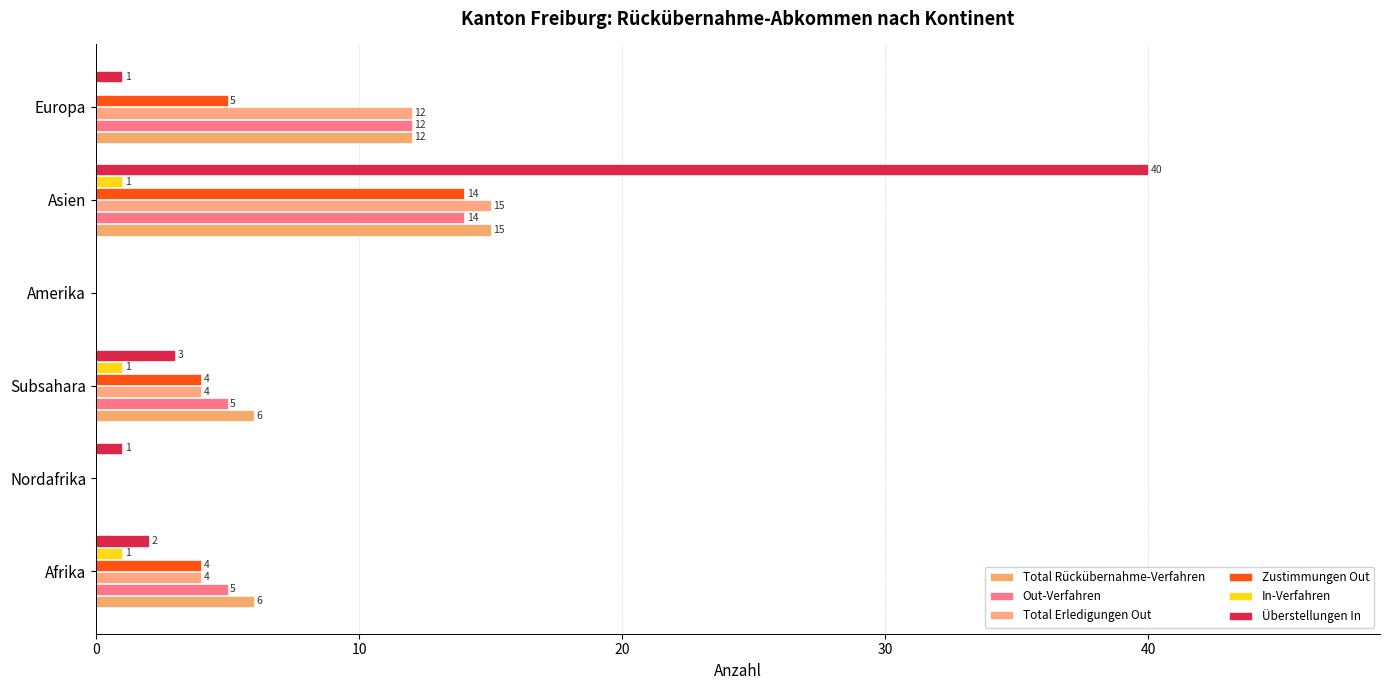

How many categories are shown in the chart?

6